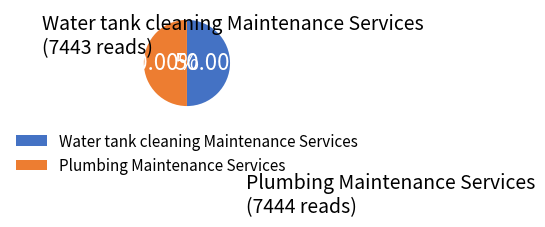

What is the ratio of the value at Water tank cleaning Maintenance Services to the value at Plumbing Maintenance Services?

1.0